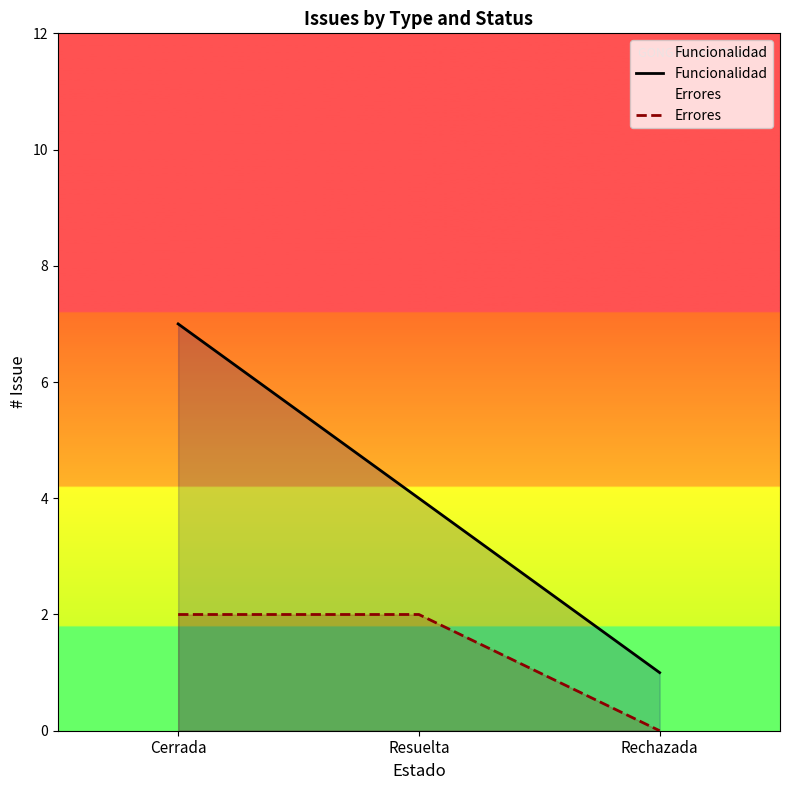

What is the spread (max minus min) of values at Resuelta?

2